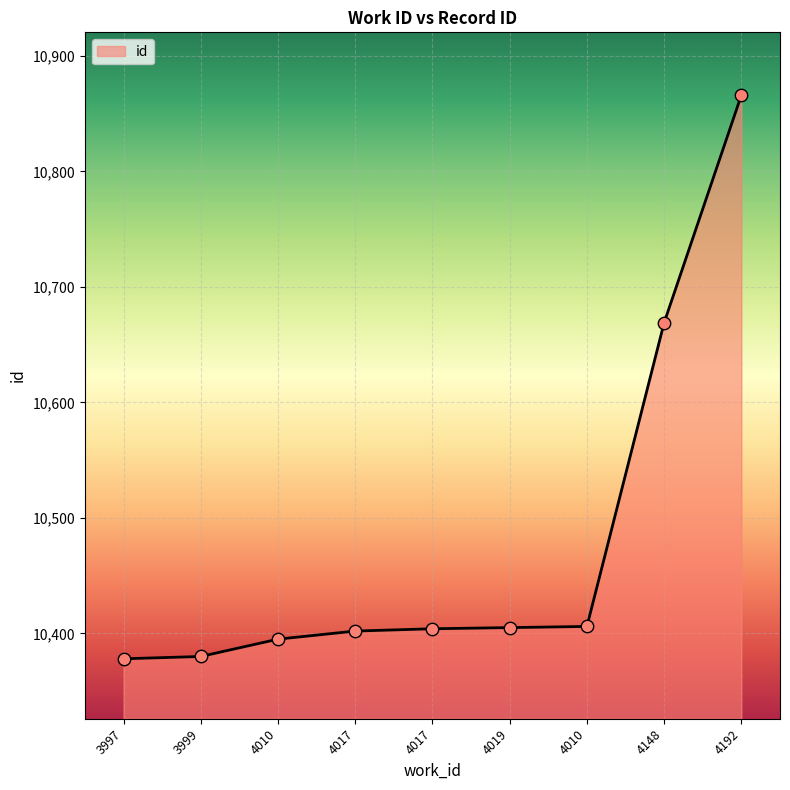

Which has a higher value, 4148 or 4192?

4192